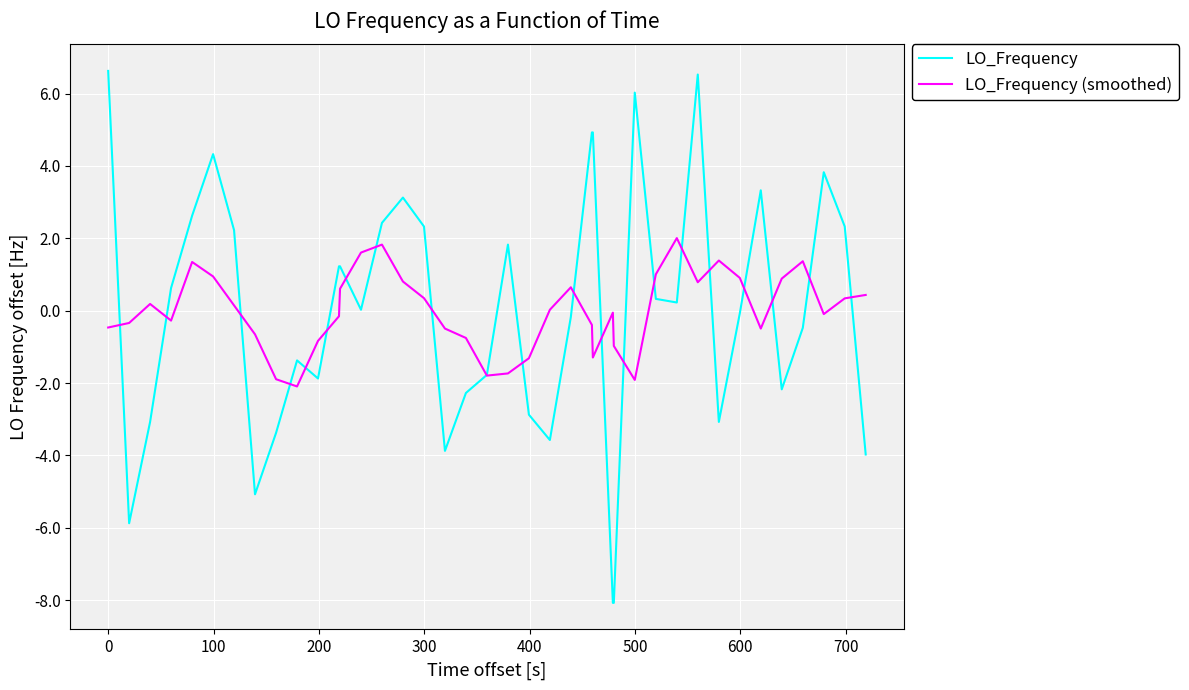

Which series has the largest range (max minus min)?

LO_Frequency